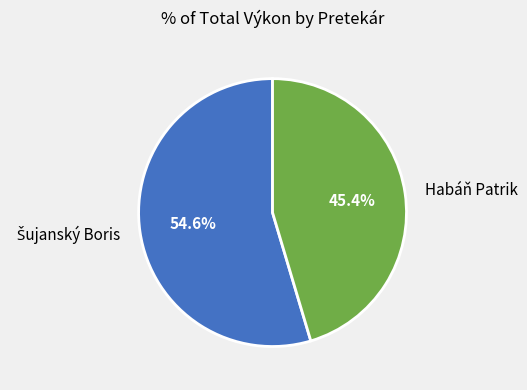

How much of the chart is everything except Habáň Patrik?

54.6%